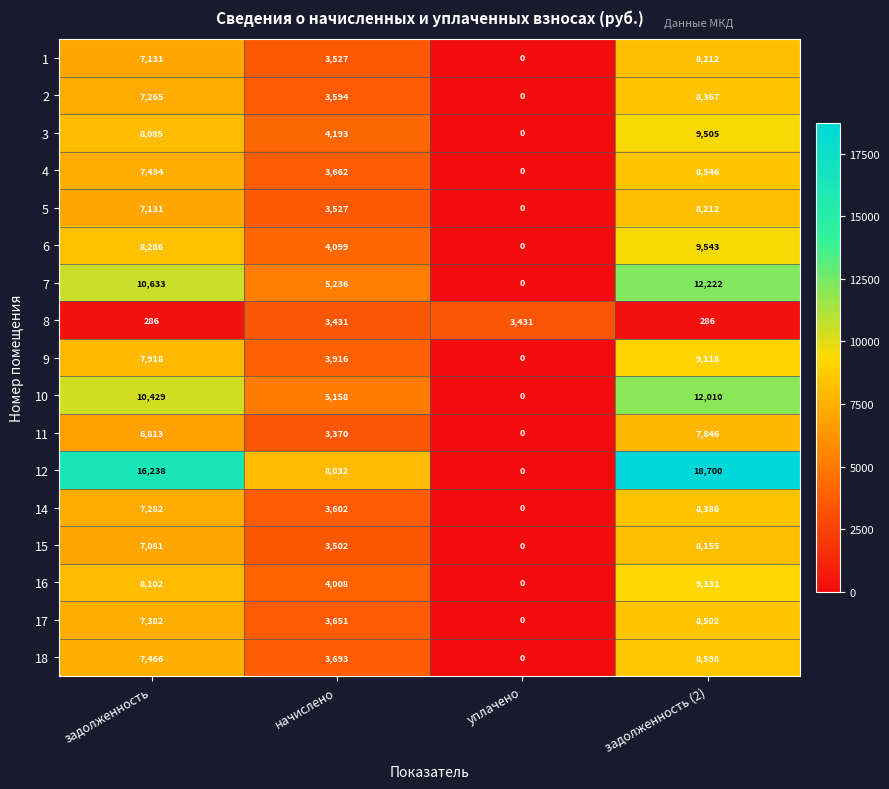

What is the sum of all 18 values?

19757